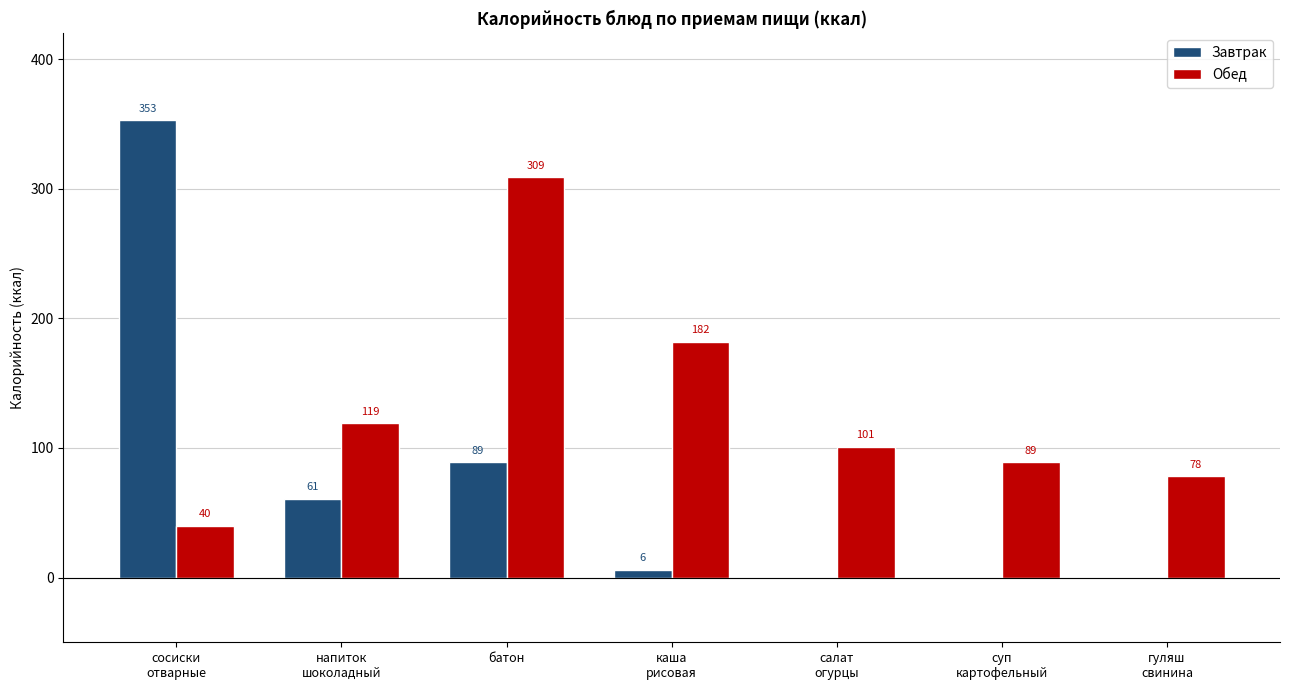

What is the sum of all Обед values?

918